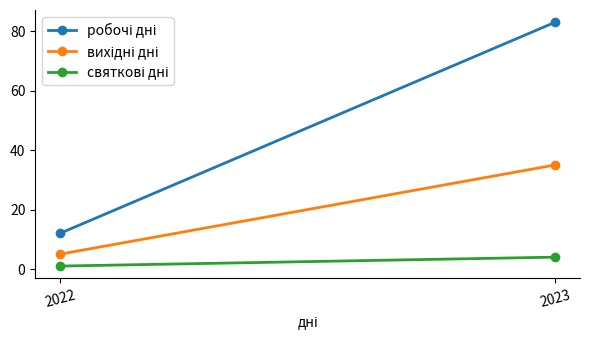

The робочі дні series shows 83 at 2023. True or false?

True